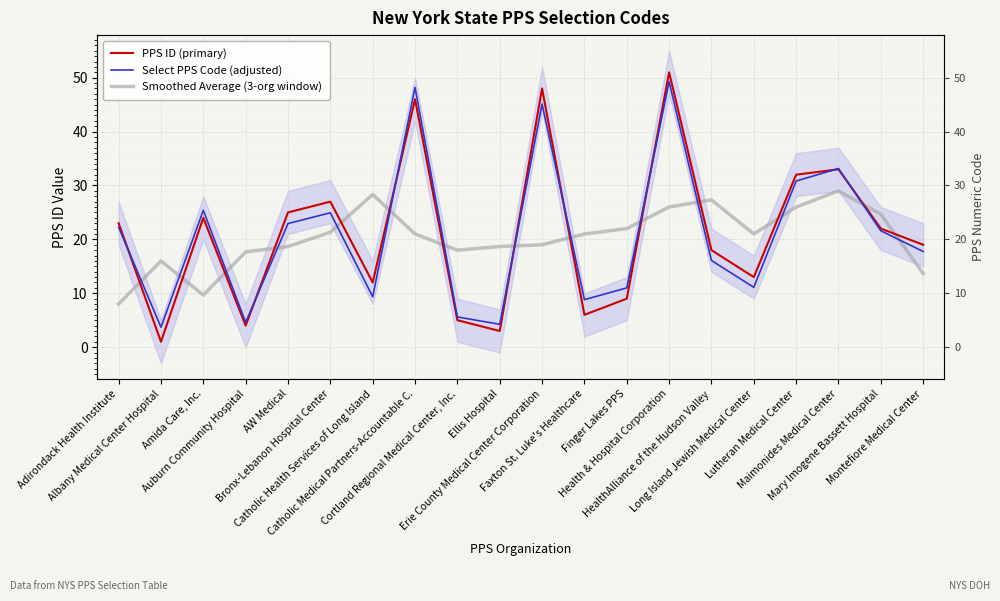

Which category has the highest value across all series?

Health & Hospital Corporation